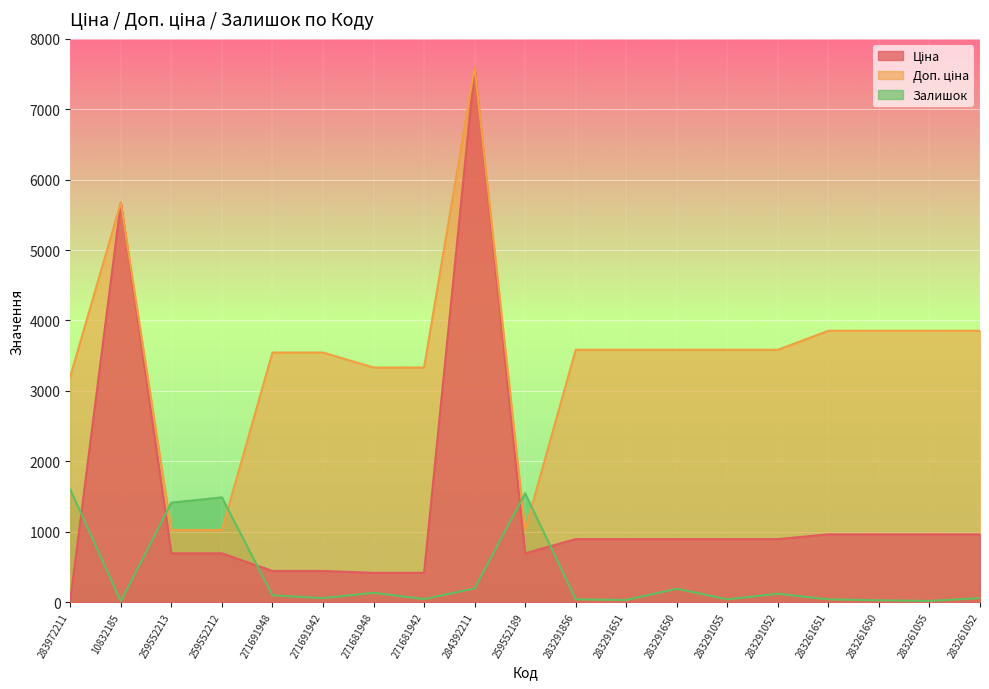

The Залишок series shows 1600.0 at 283972211. True or false?

True